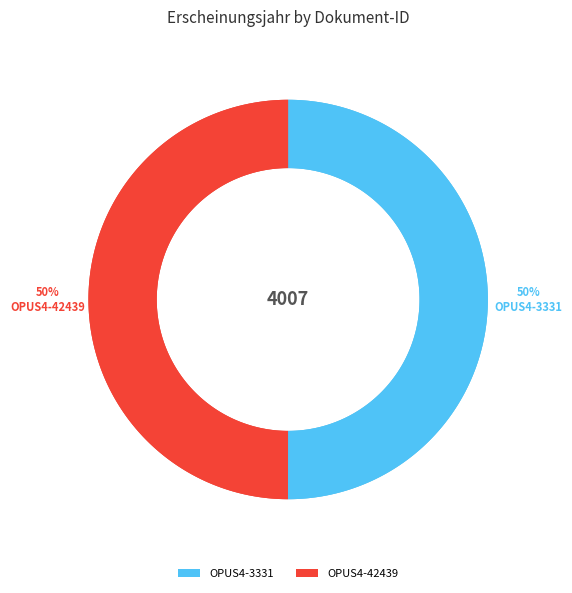

Is it true that OPUS4-42439 is 50% of the pie?

True